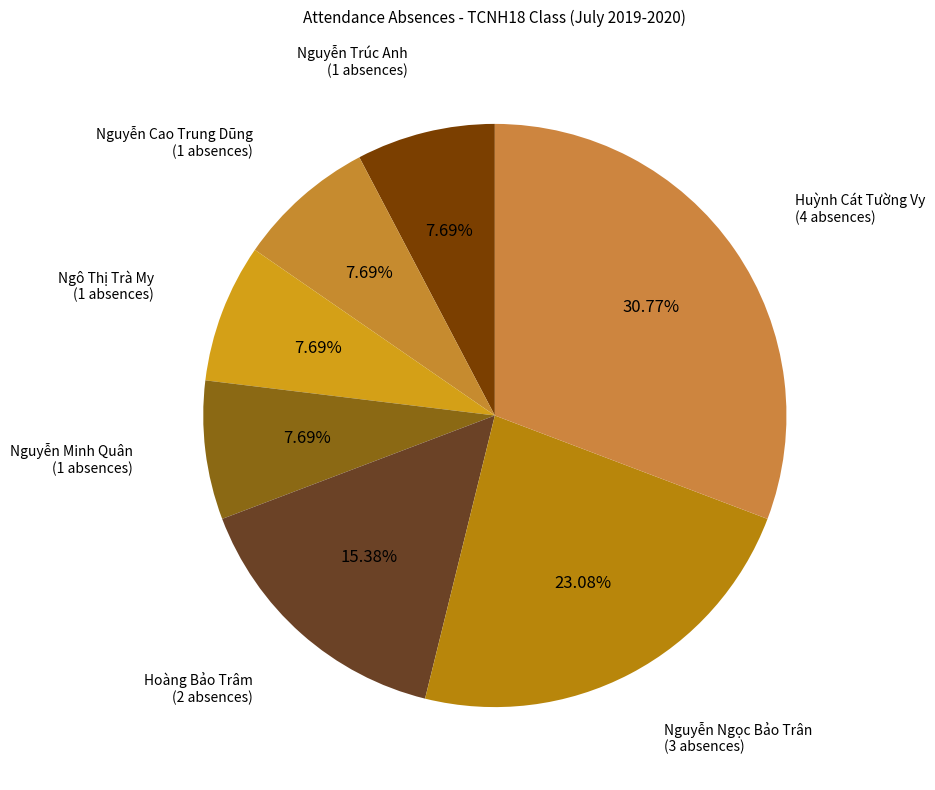

Does any single category account for the majority?

No